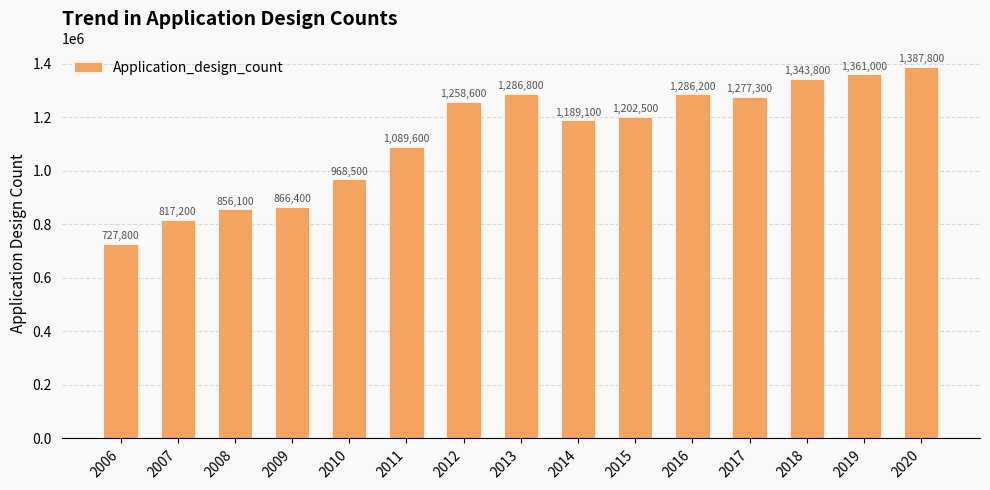

What is the minimum value shown in the chart?

727800